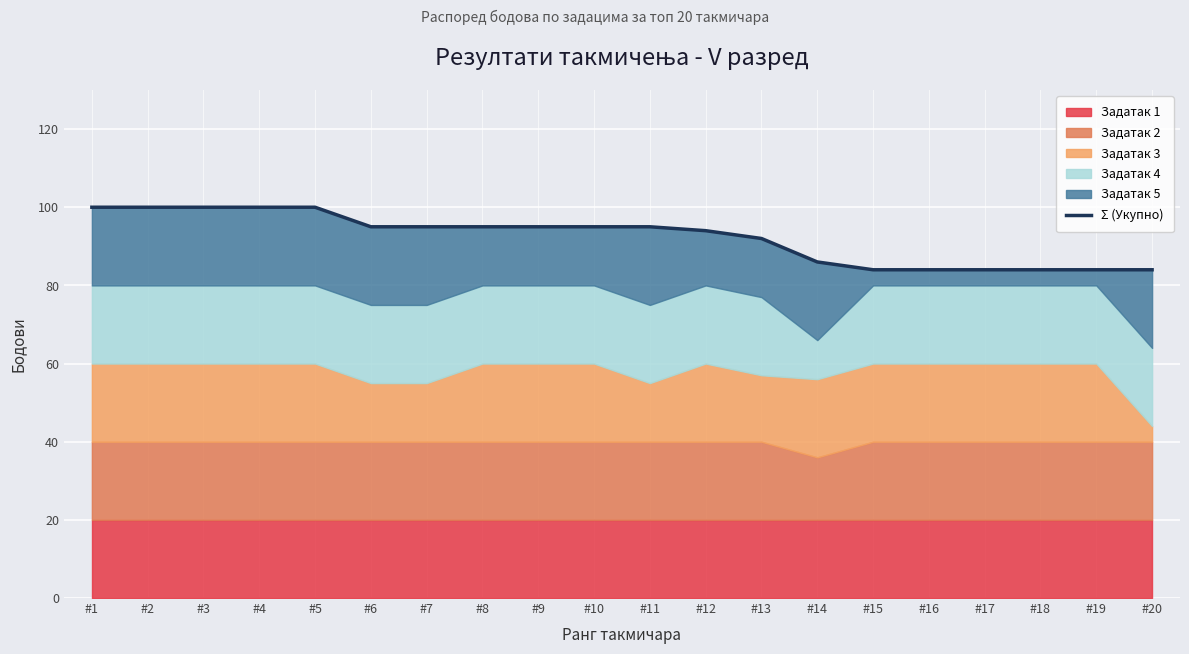

What is the maximum value shown in the chart?

100